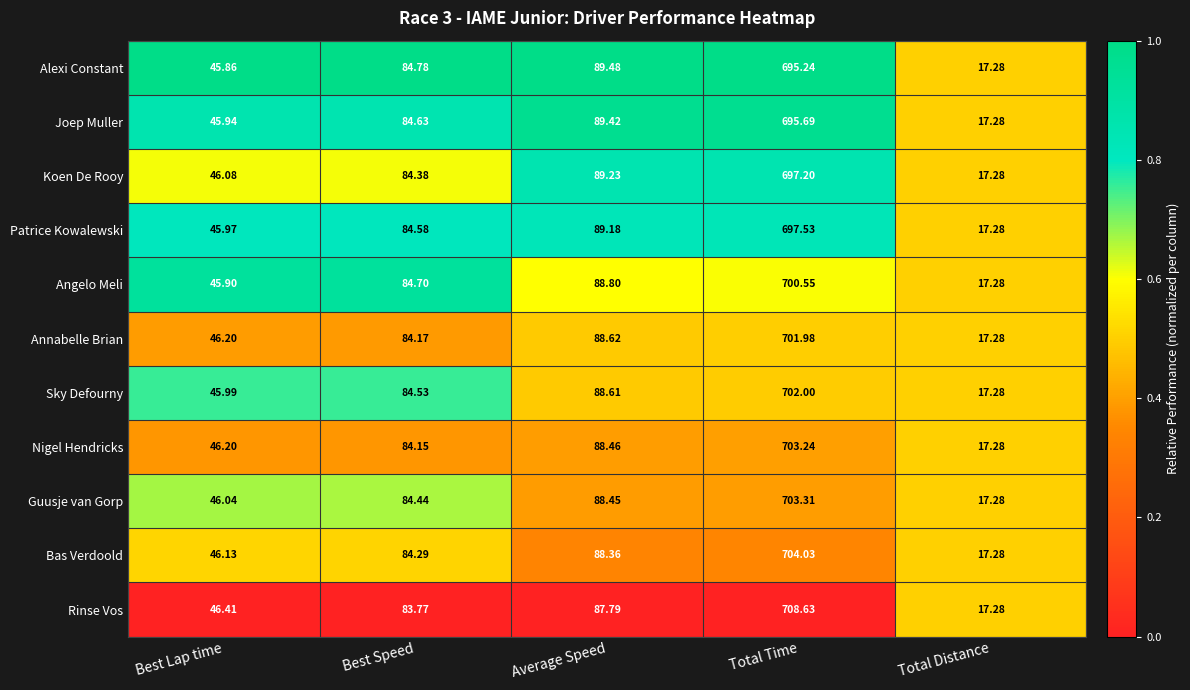

How many series are shown in this chart?

11